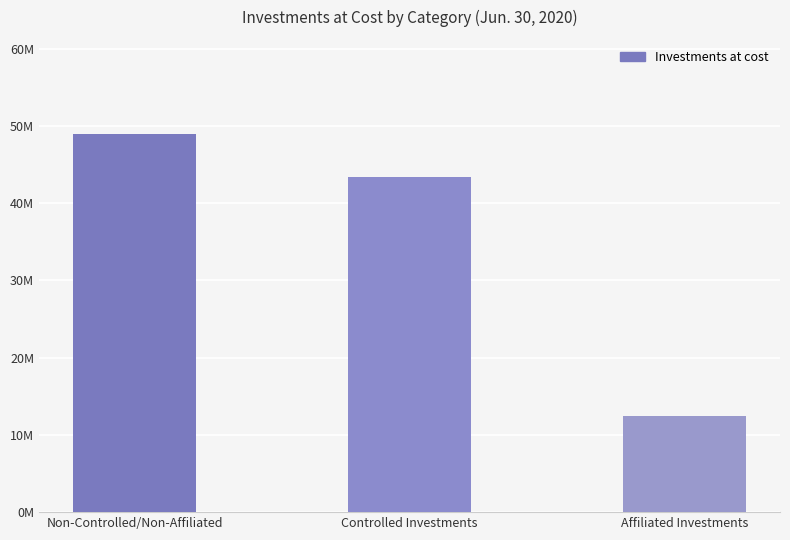

List the labels in order of value, largest first.

Non-Controlled/Non-Affiliated, Controlled Investments, Affiliated Investments